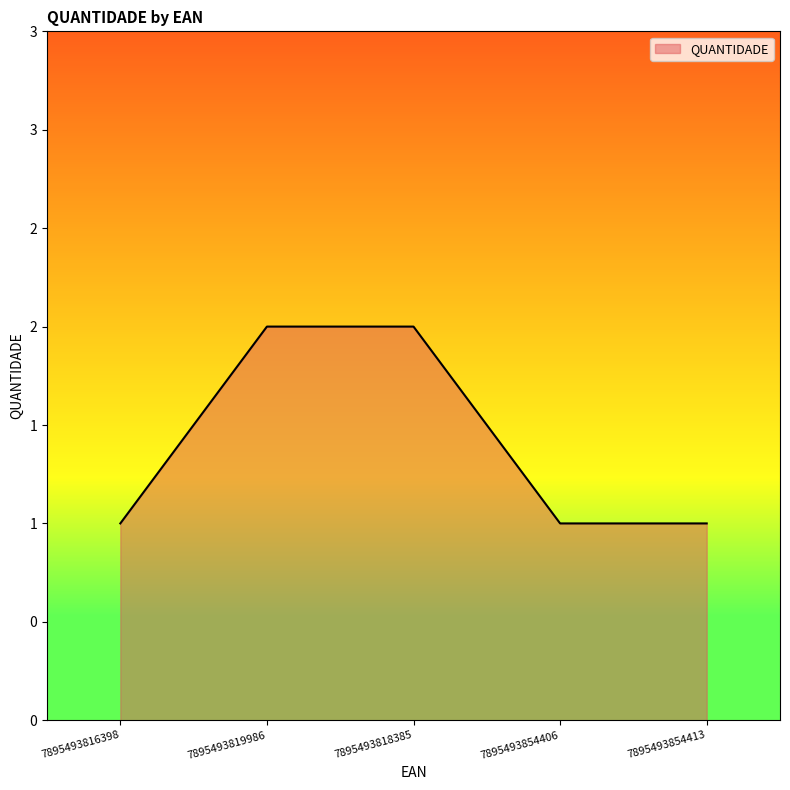

What is the difference between the maximum and minimum values?

1